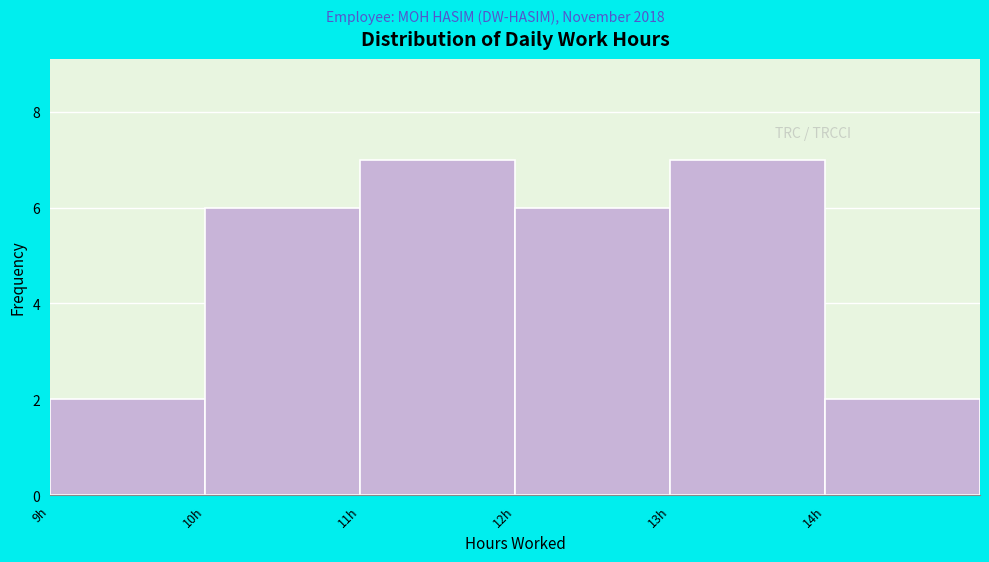

Reading left to right, list every bar in this chart as the range it spans on the x-axis followed by its height. The values are not printed on the chart, so give them approximately, as read against the axis.

9 to 10: 2
10 to 11: 6
11 to 12: 7
12 to 13: 6
13 to 14: 7
14 to 15: 2